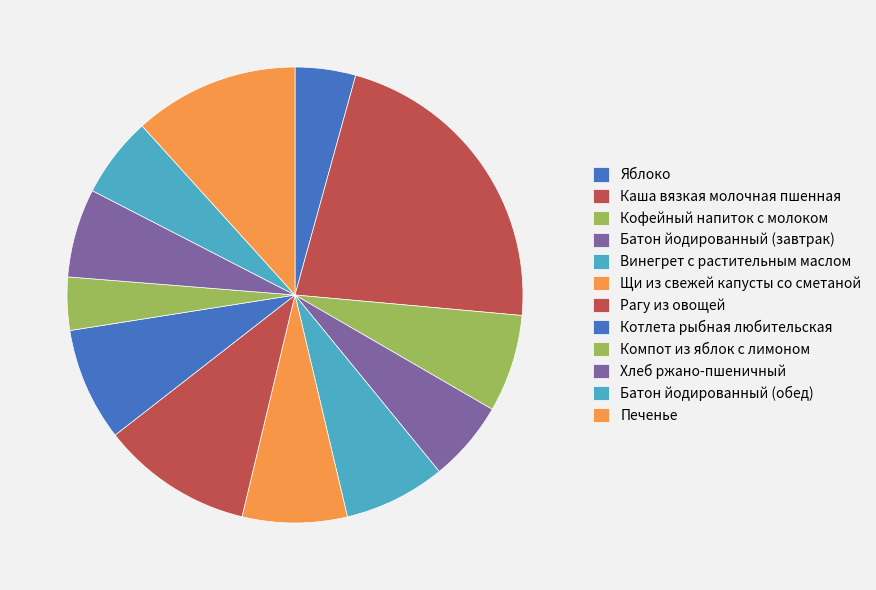

To the nearest percent, what is the combined percentage of Яблоко and Винегрет с растительным маслом?

12%